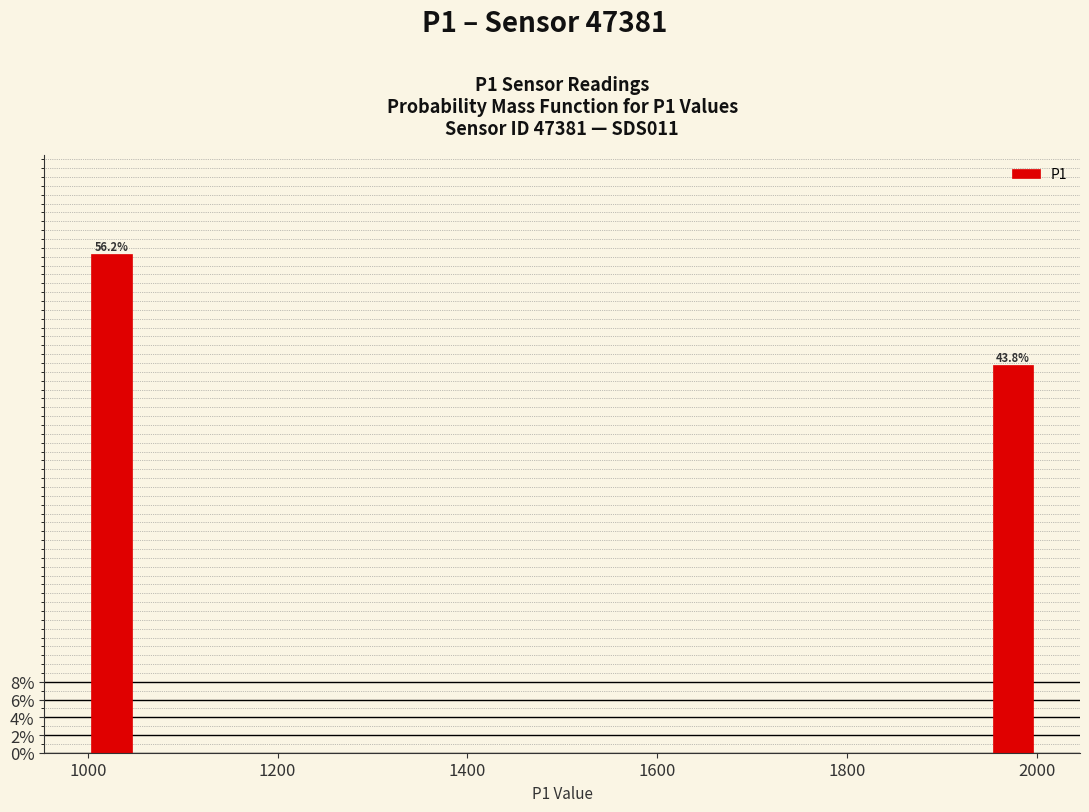

Read against the x-axis, roughly where is the centre of the tallest bar?

1020